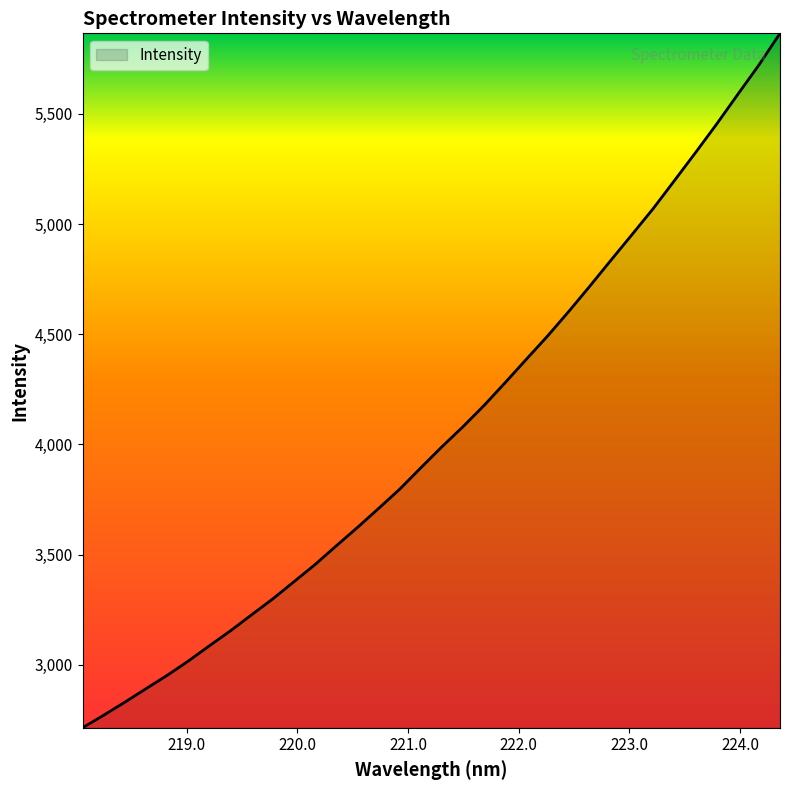

What is the minimum value shown in the chart?

2714.4